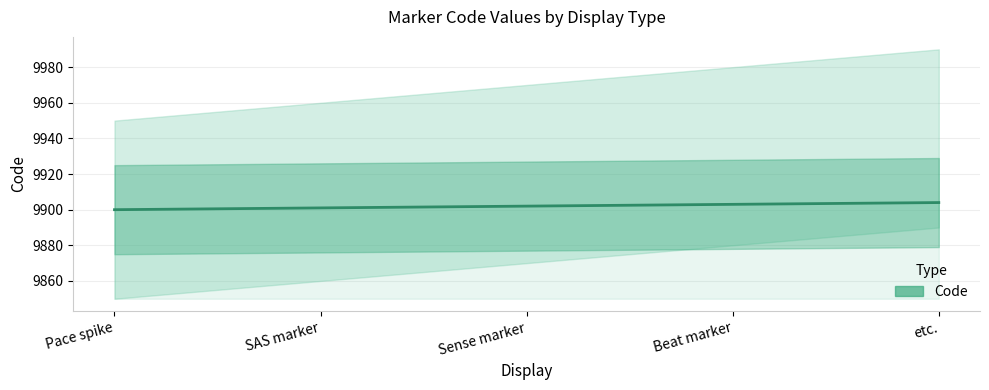

What is the difference between the values at Beat marker and SAS marker?

2